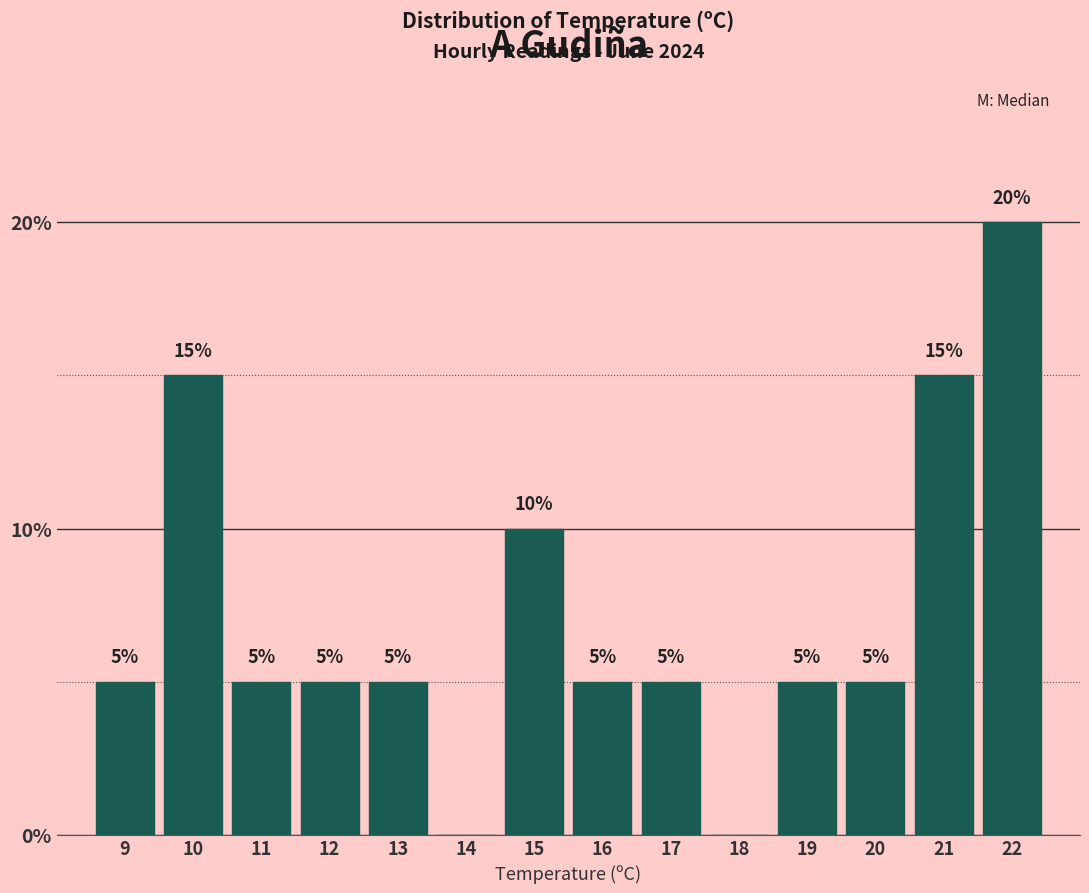

Reading left to right, transcribe all the data shown in this chart.

9=5	10=15	11=5	12=5	13=5	14=0	15=10	16=5	17=5	18=0	19=5	20=5	21=15	22=20